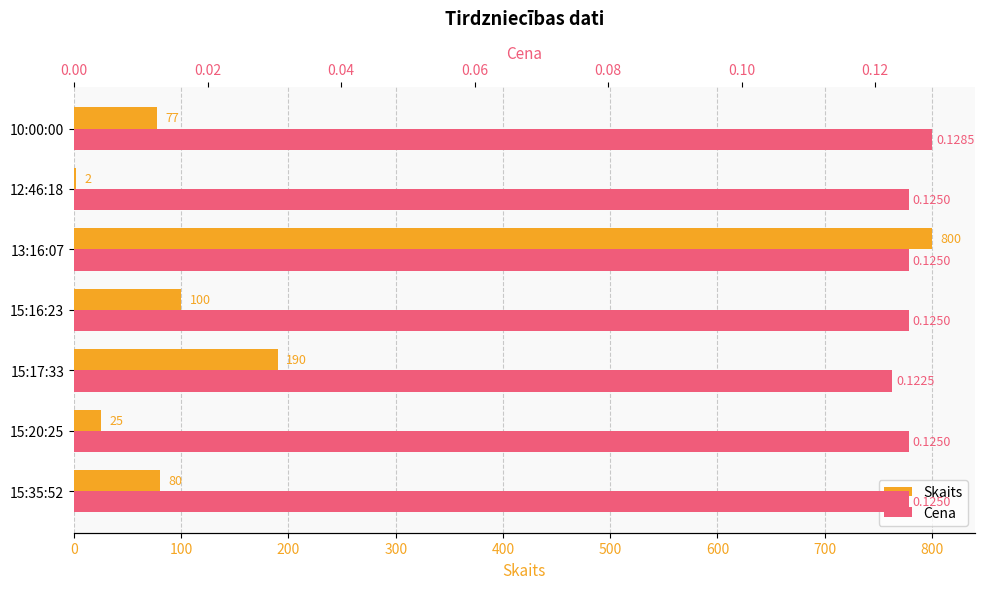

Between 12:46:18 and 10:00:00, which is larger?

10:00:00